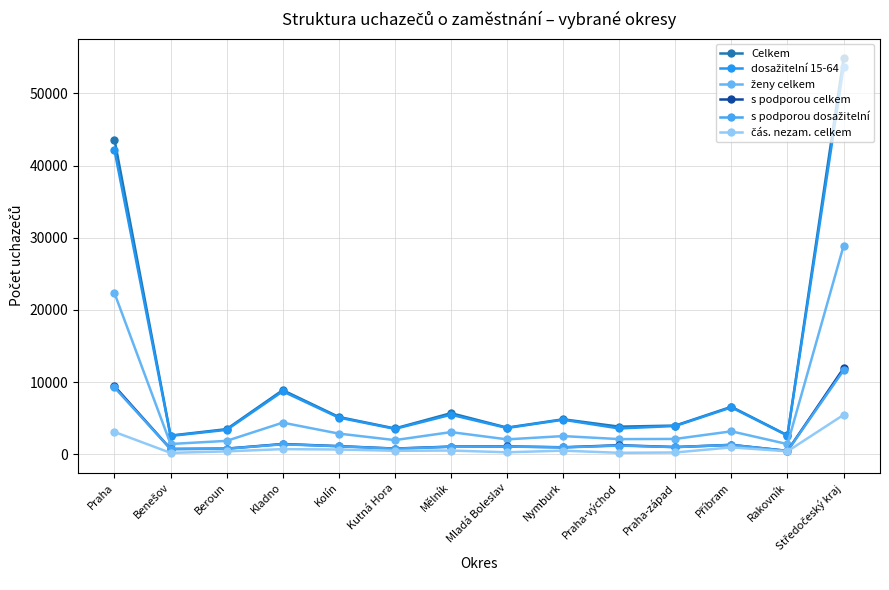

Where does the s podporou celkem series first go above 1080?

Praha